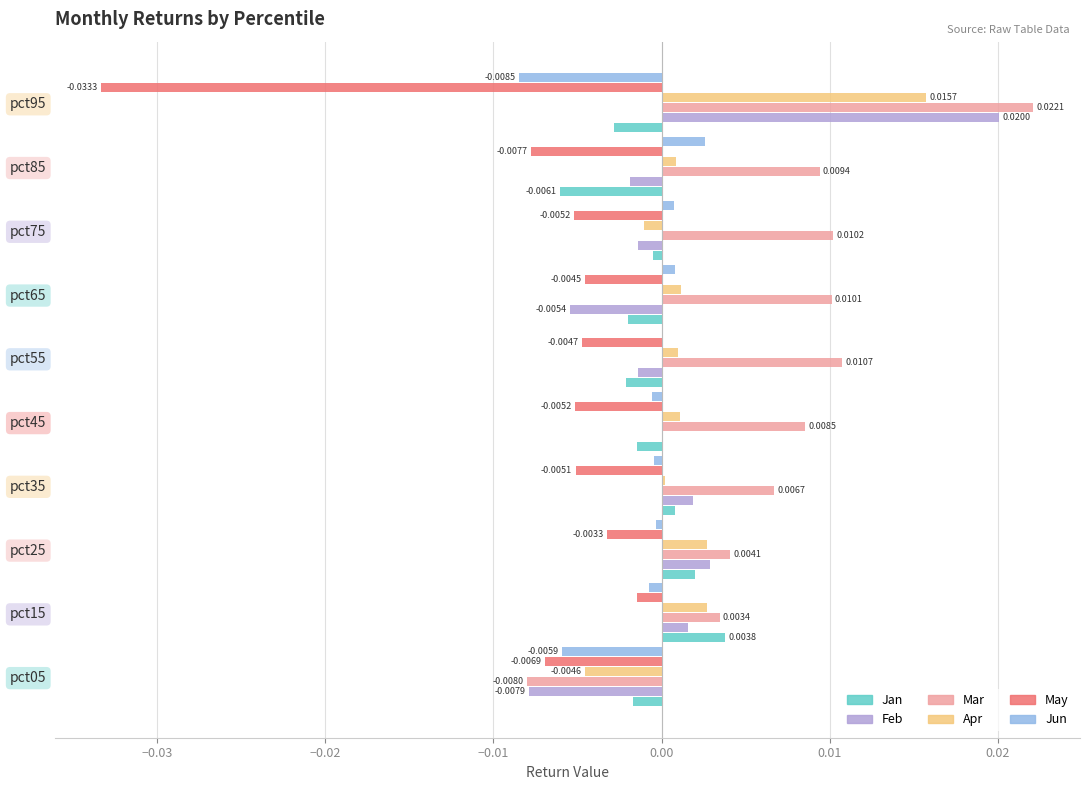

Which series has the largest total across all categories?

Mar